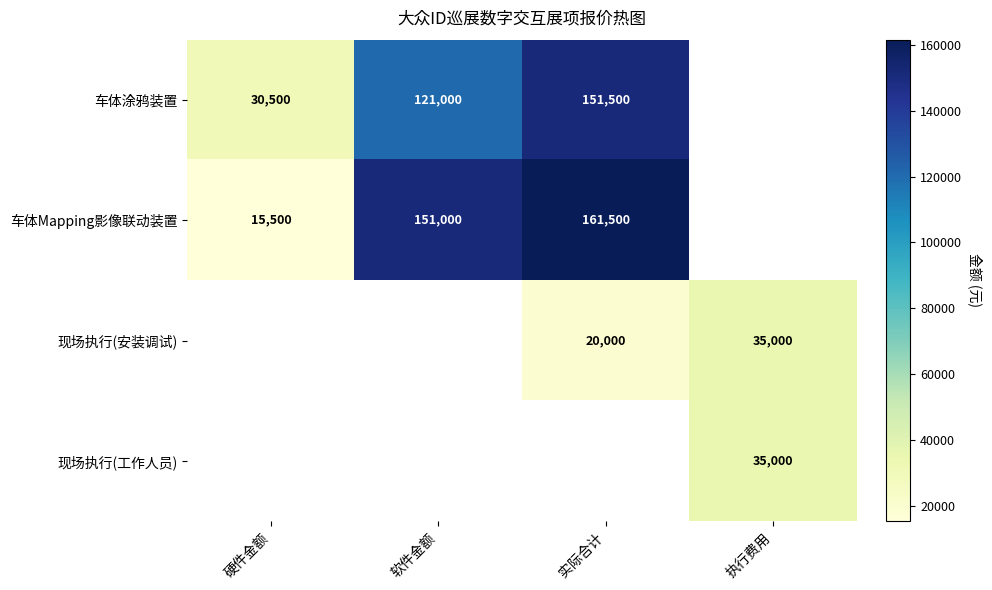

Is it true that 车体Mapping影像联动装置 equals 161500 at 实际合计?

True